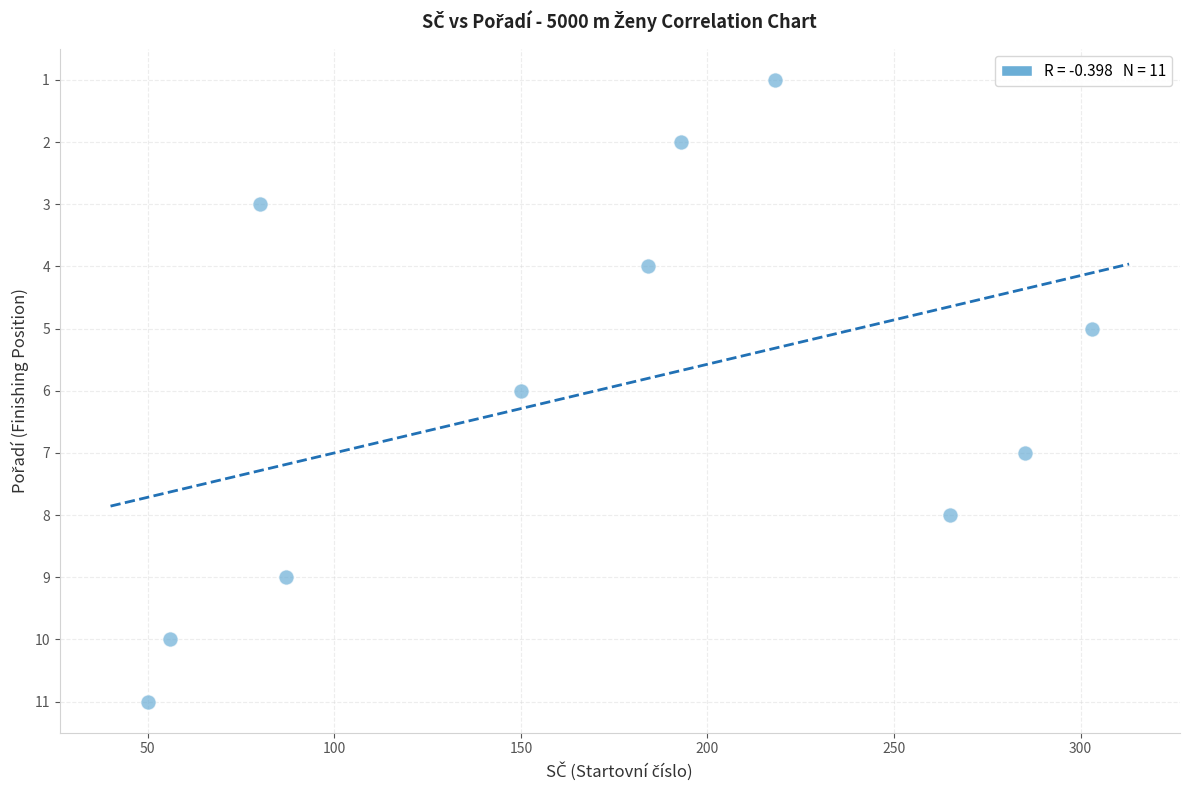

What is the average Y value?

6